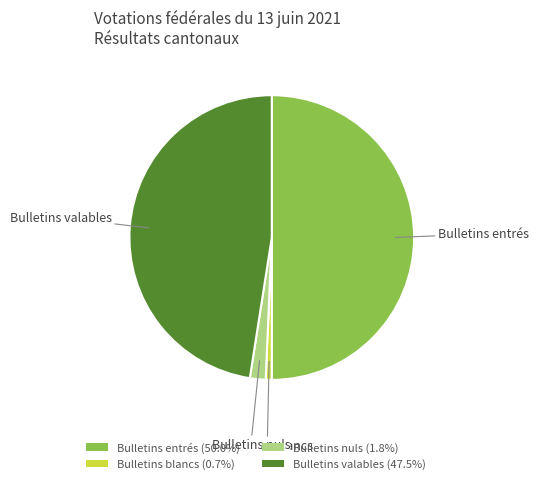

Count the number of slices in the pie.

4